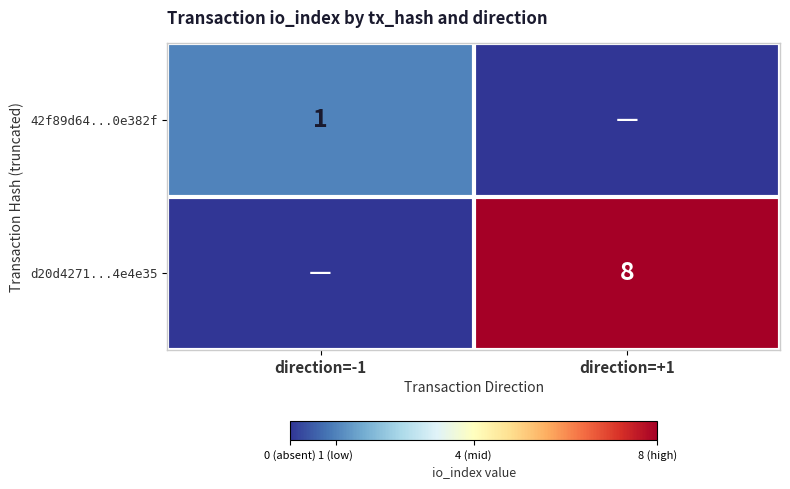

True or false: d20d4271...4e4e35 has a value of 12 at direction=+1.

False